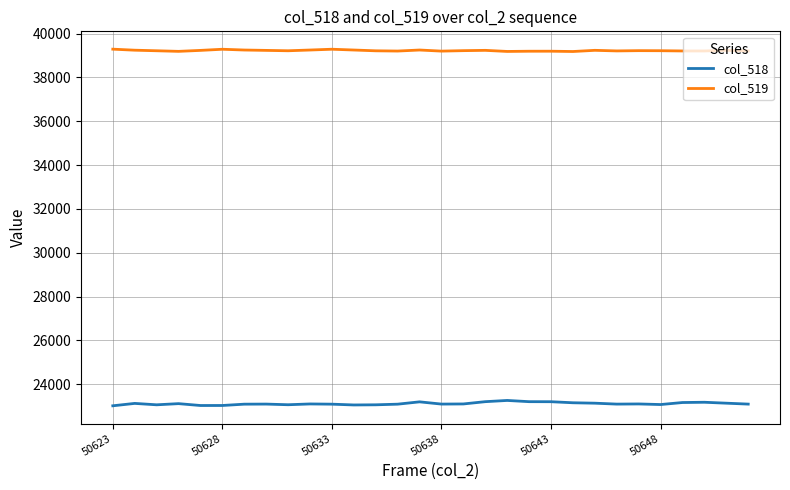

Which series has the largest total across all categories?

col_519